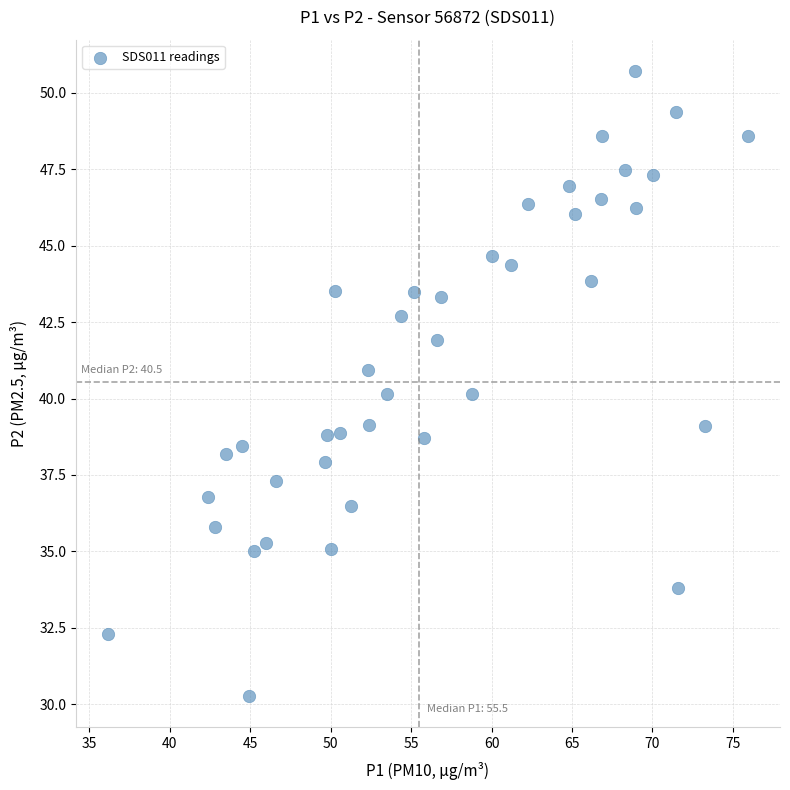

What is the range of X values (max minus min)?

39.8